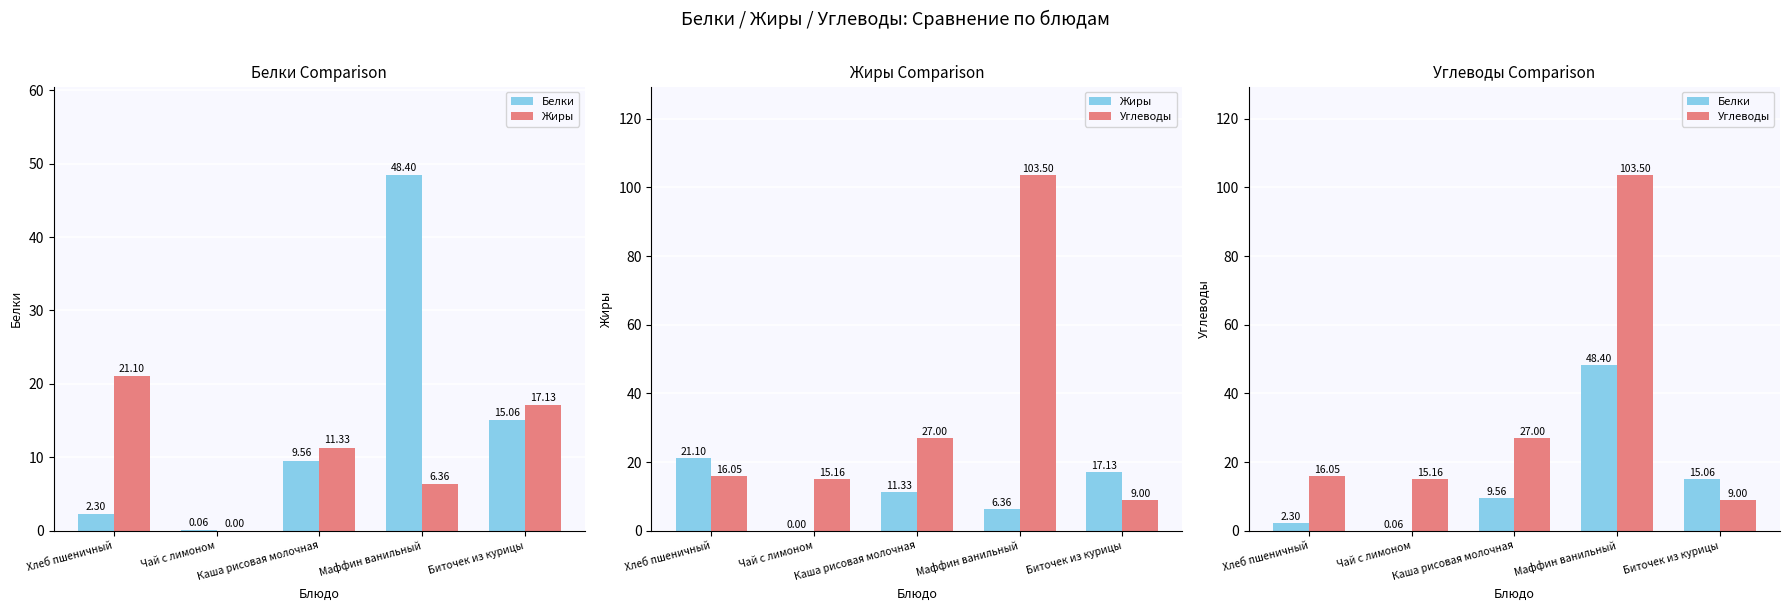

What is the difference between the maximum and minimum values in the Углеводы series?

94.5